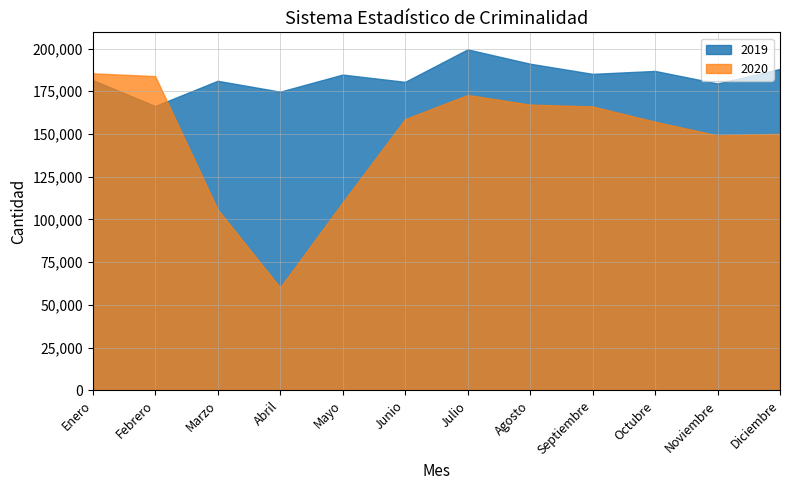

At which category is the sum across all series the highest?

Julio